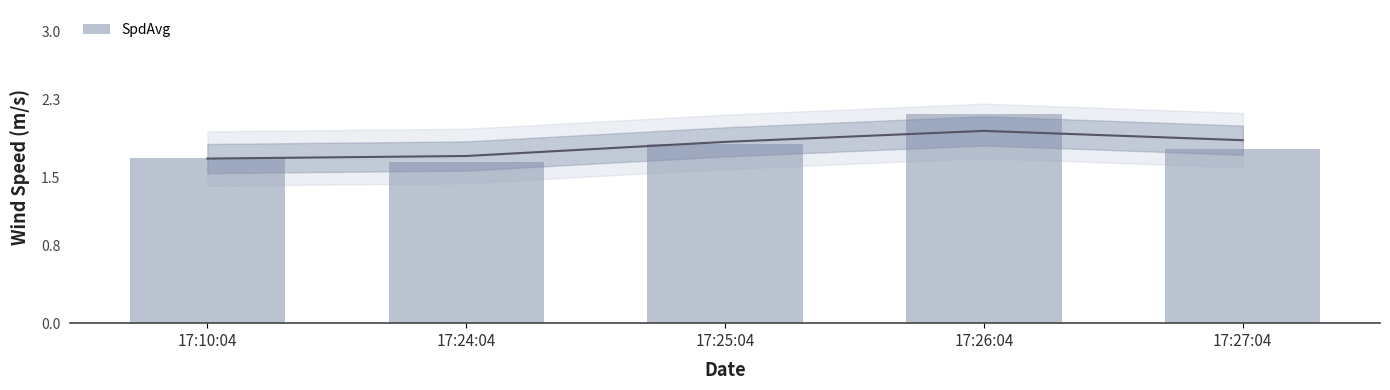

What is the average value?

1.8